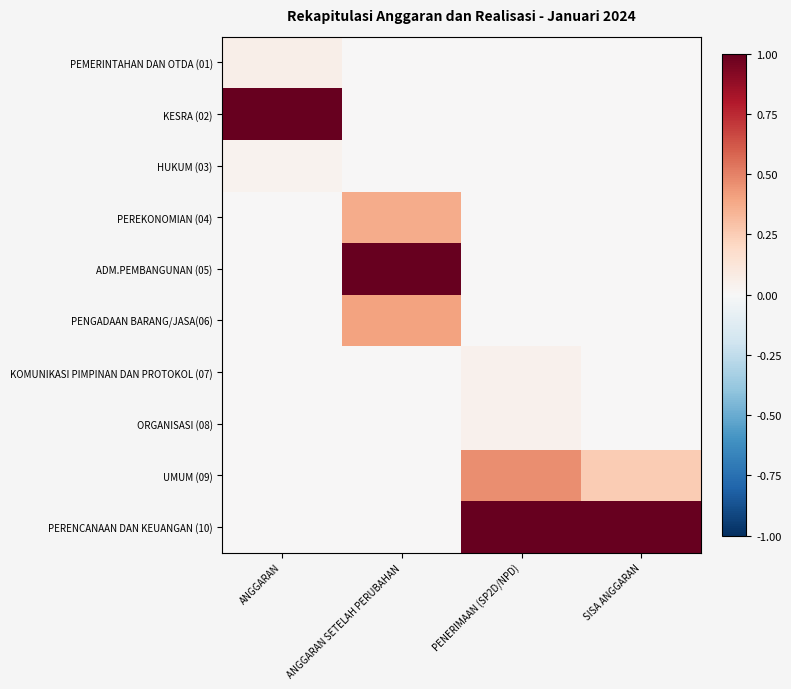

At which category does the chart reach its peak across all series?

ANGGARAN